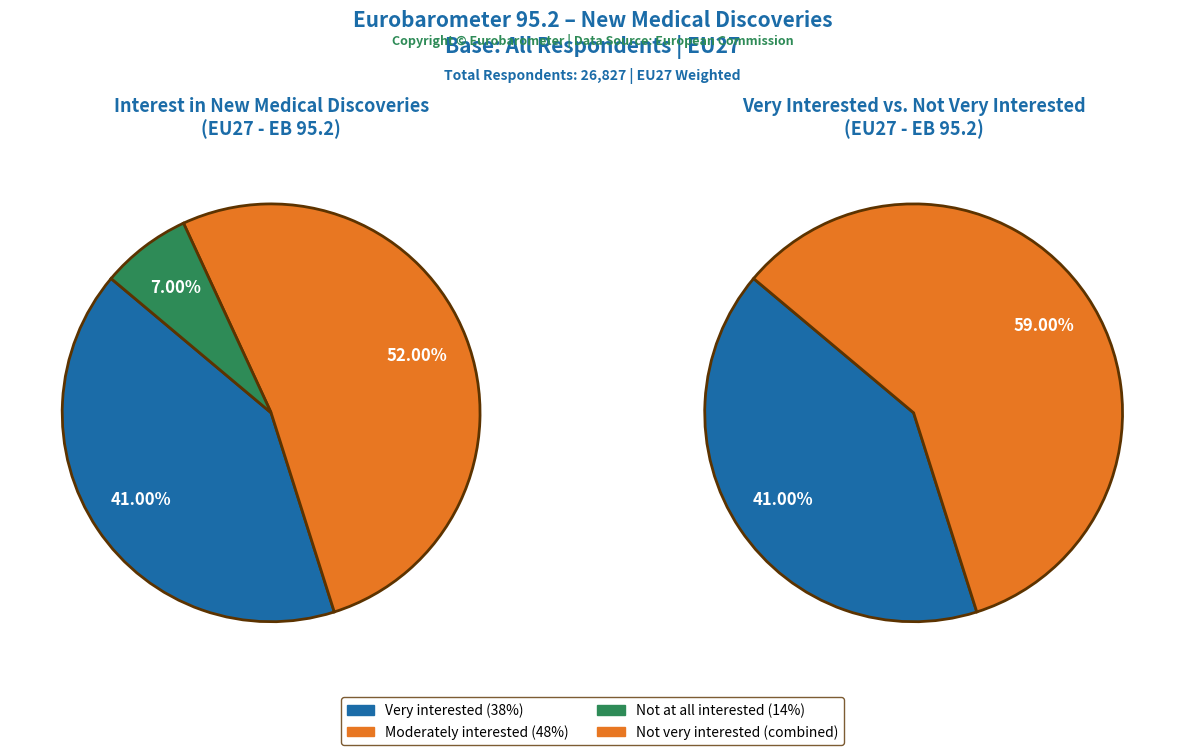

To the nearest percent, what is the difference between the Not at all interested and Very interested slice percentages?

34%